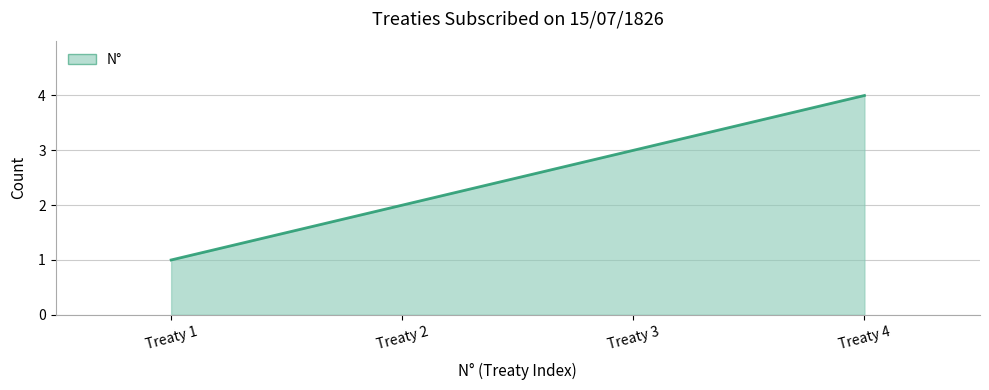

Is it true that the value at Treaty 2 is 2?

True